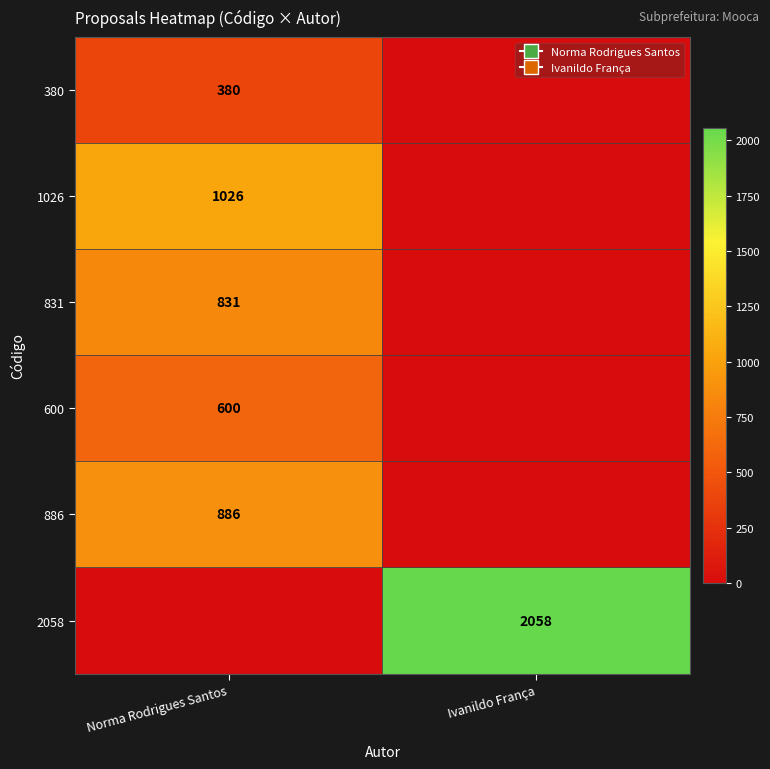

The value of 831 at Norma Rodrigues Santos is 1318. True or false?

False